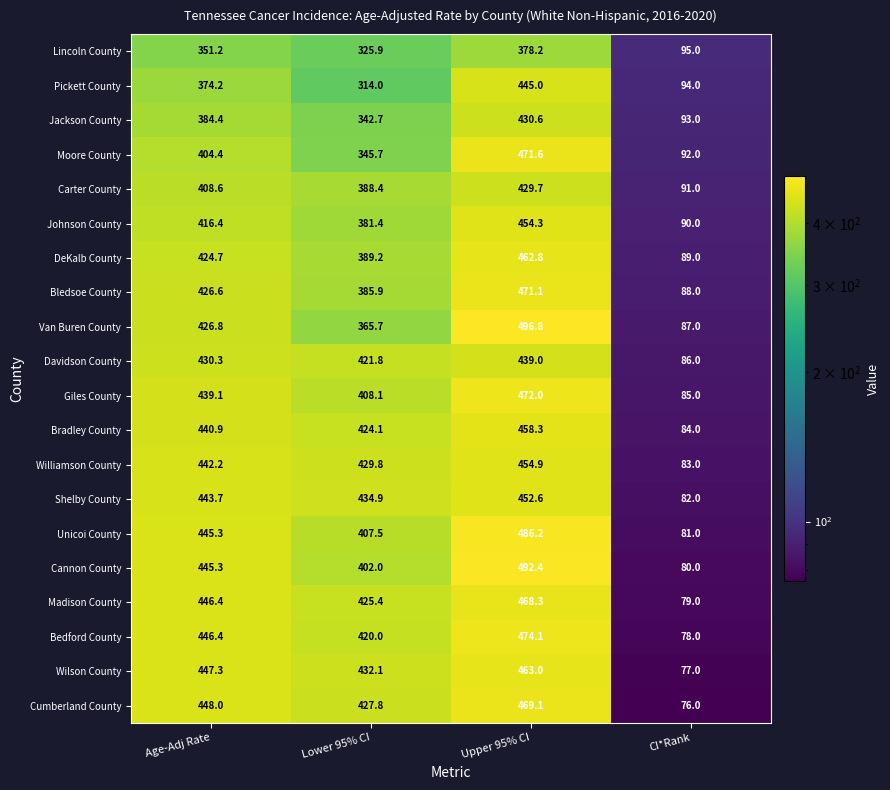

The value of Wilson County at Lower 95% CI is 432.1. True or false?

True